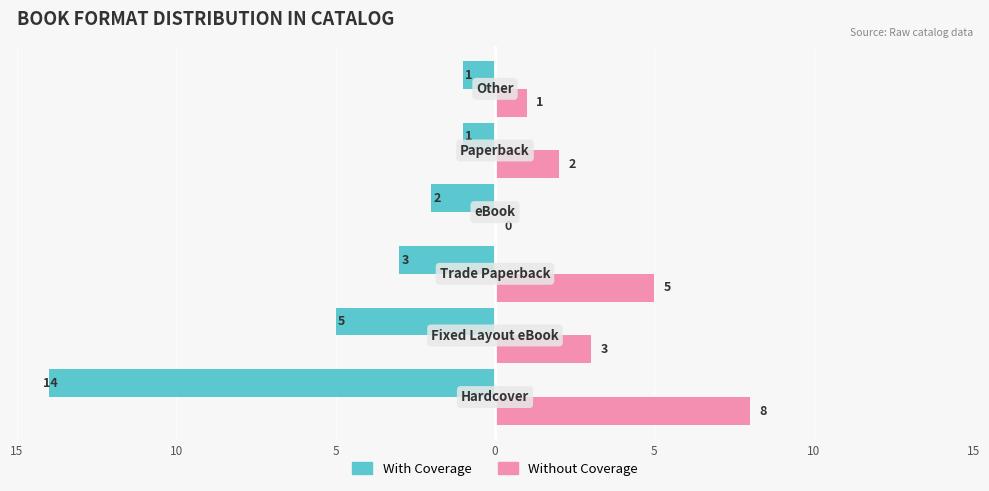

What are all the series names shown in the legend?

With Coverage, Without Coverage